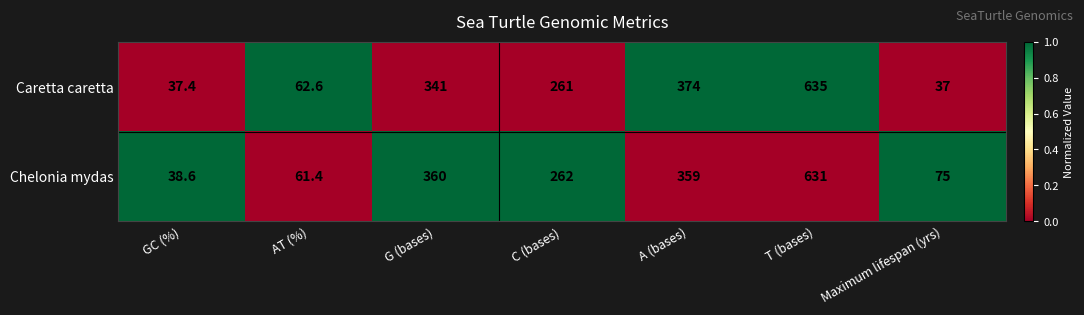

Read the Chelonia mydas value at C (bases).

262.0